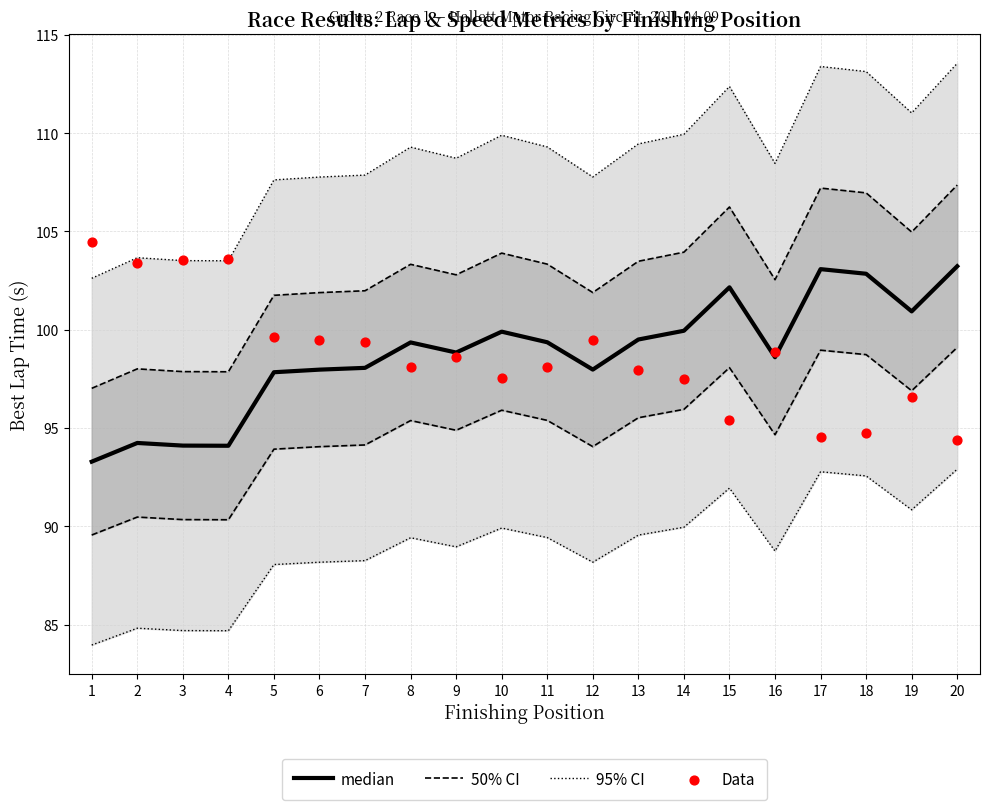

Which series has the largest Y range (max minus min)?

95% CI